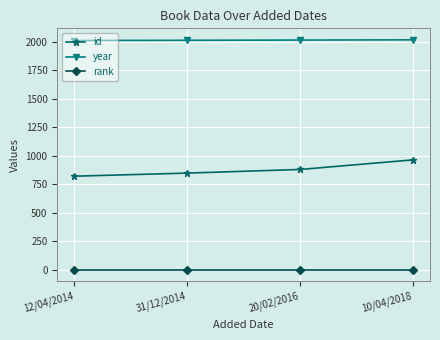

Which series changed the most between 12/04/2014 and 20/02/2016?

id